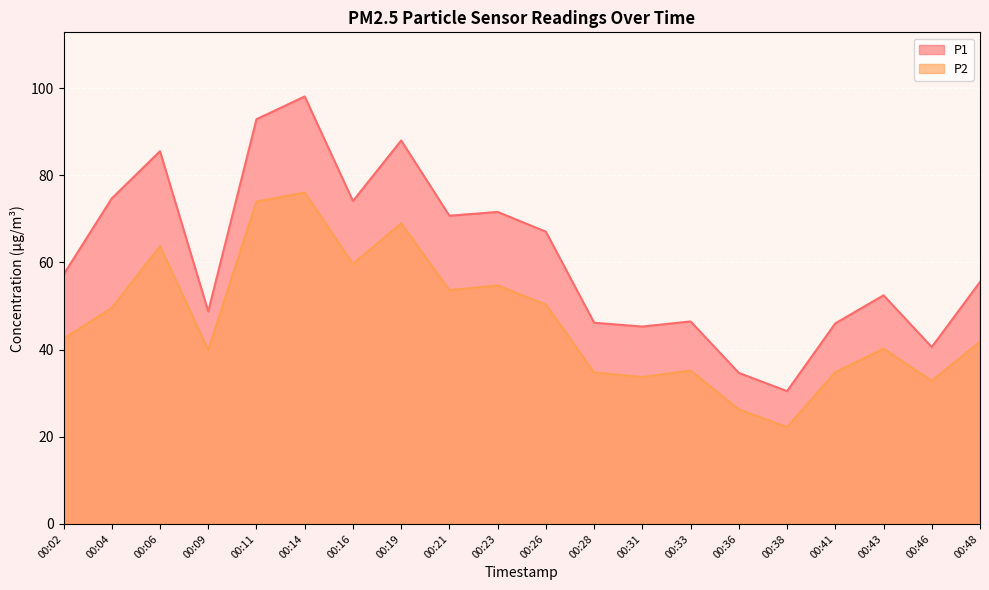

True or false: P1 and P2 cross at least once.

False